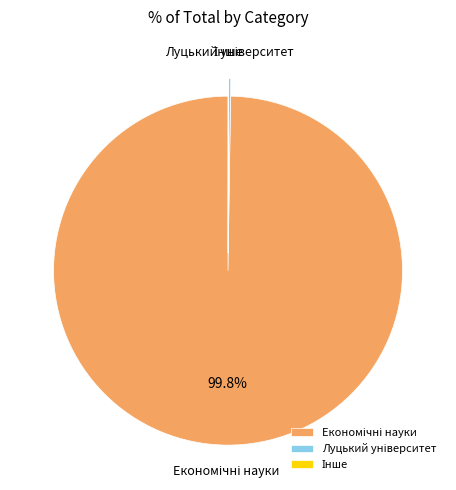

Is there any slice that represents more than half of the pie?

Yes